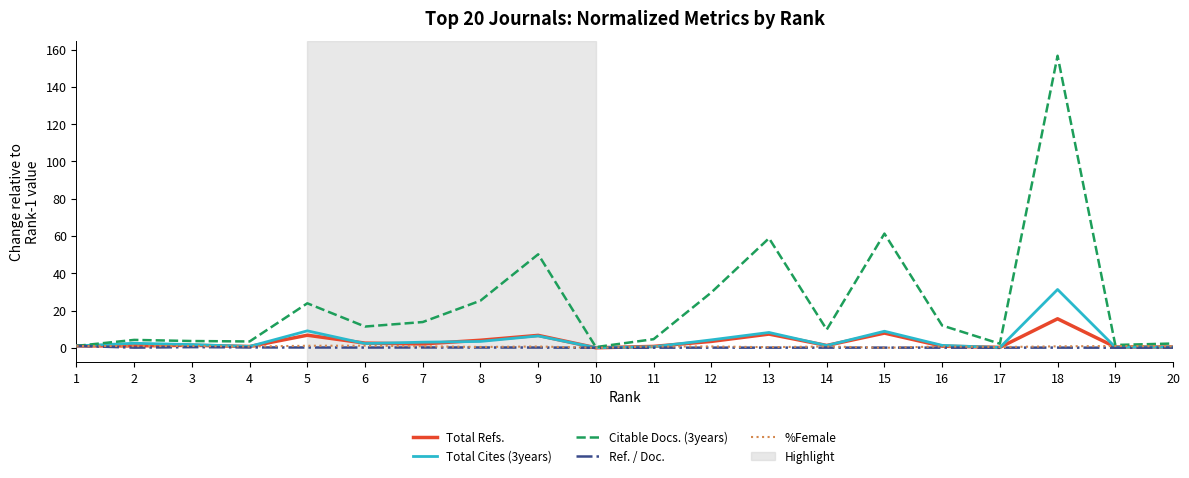

At which category is the sum across all series the highest?

18